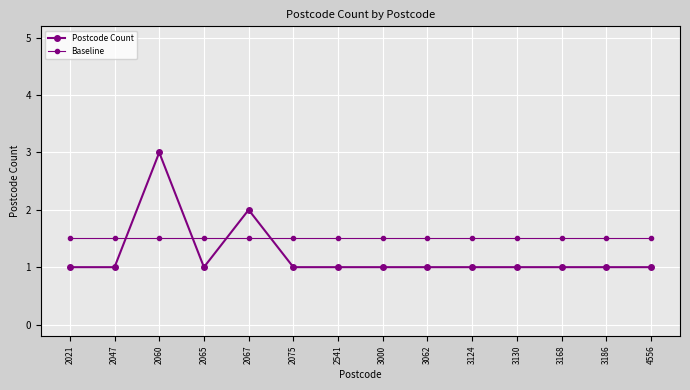

List the series in order of their peak value, highest first.

Postcode Count, Baseline